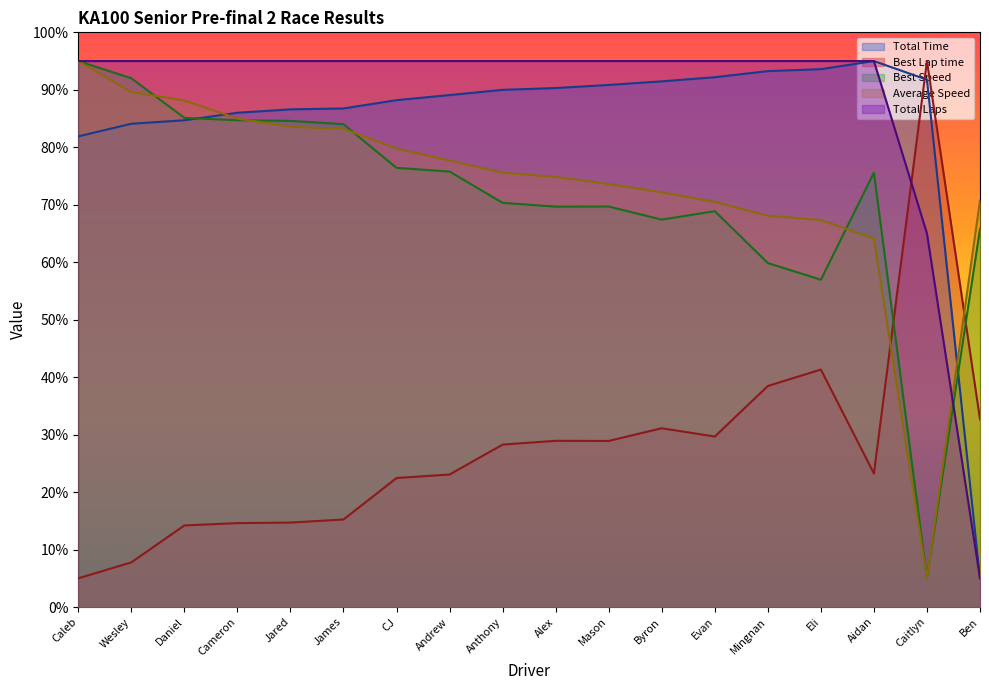

Count the number of data series in this chart.

5